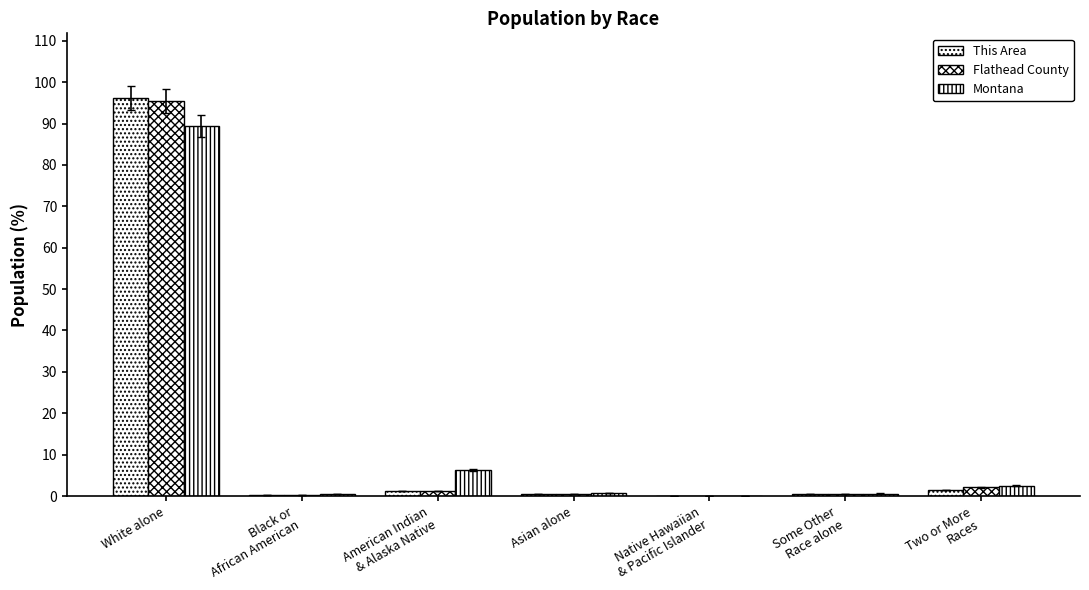

True or false: Flathead County has a value of 0.2 at Black or
African American.

True